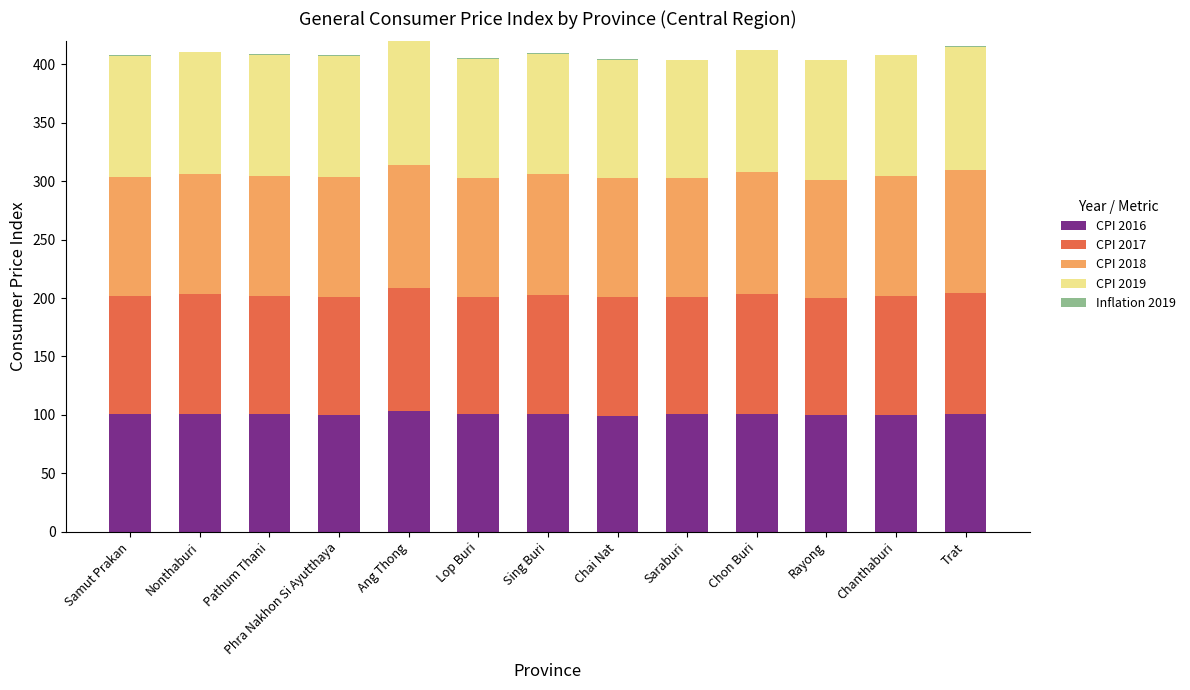

True or false: CPI 2019 has a value of 103.3 at Sing Buri.

True